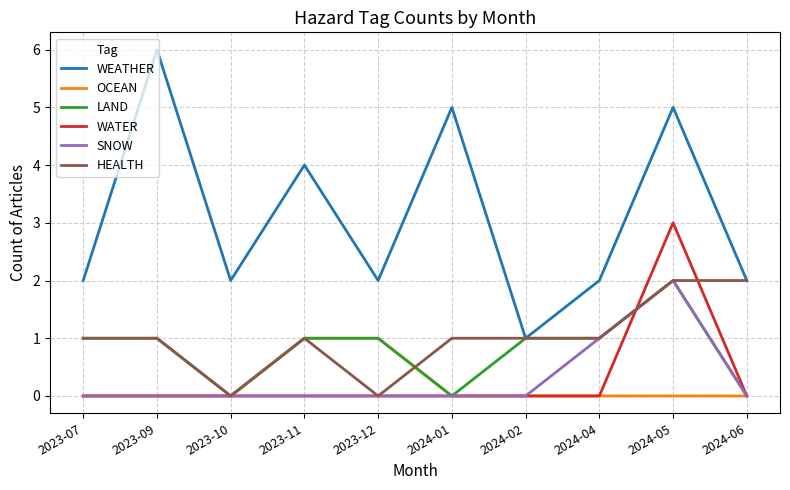

Which series has the largest range (max minus min)?

WEATHER